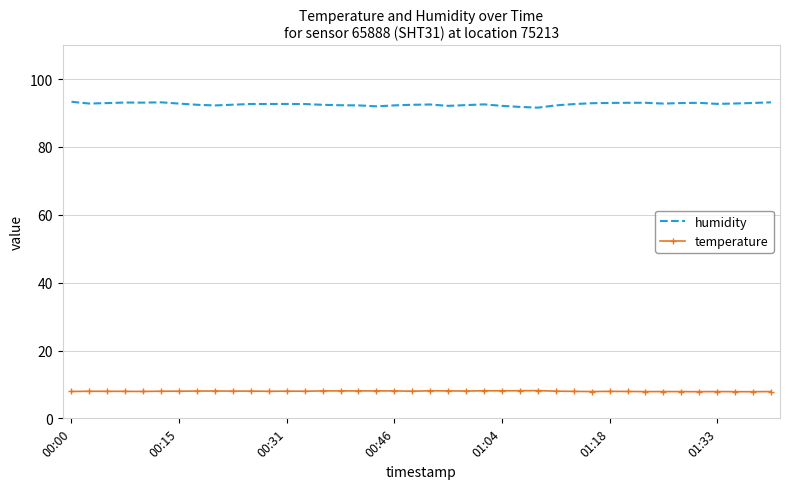

What is the minimum value shown in the chart?

7.9